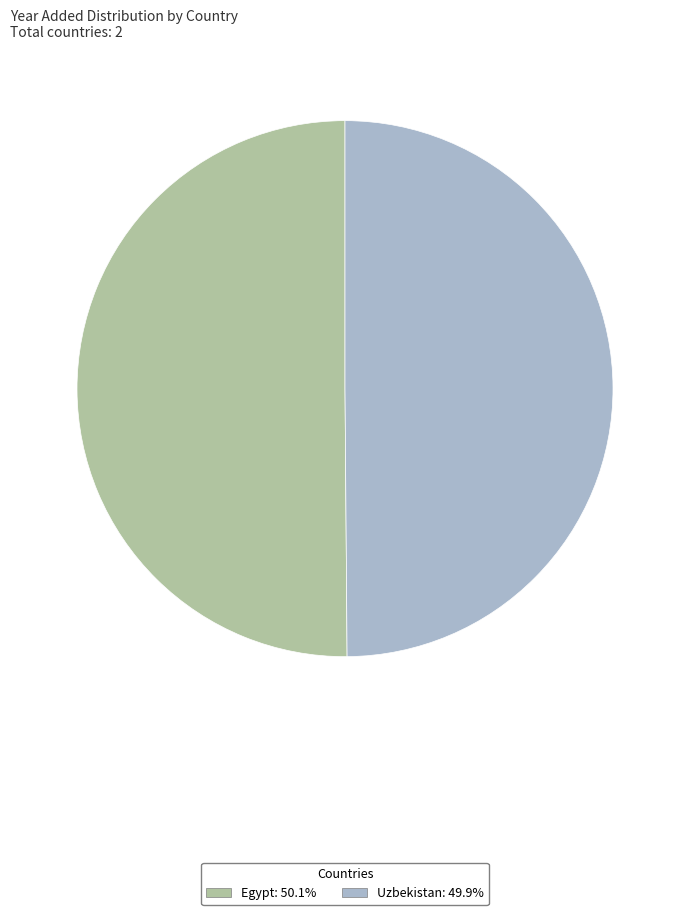

The Egypt slice represents 41% of the pie. True or false?

False